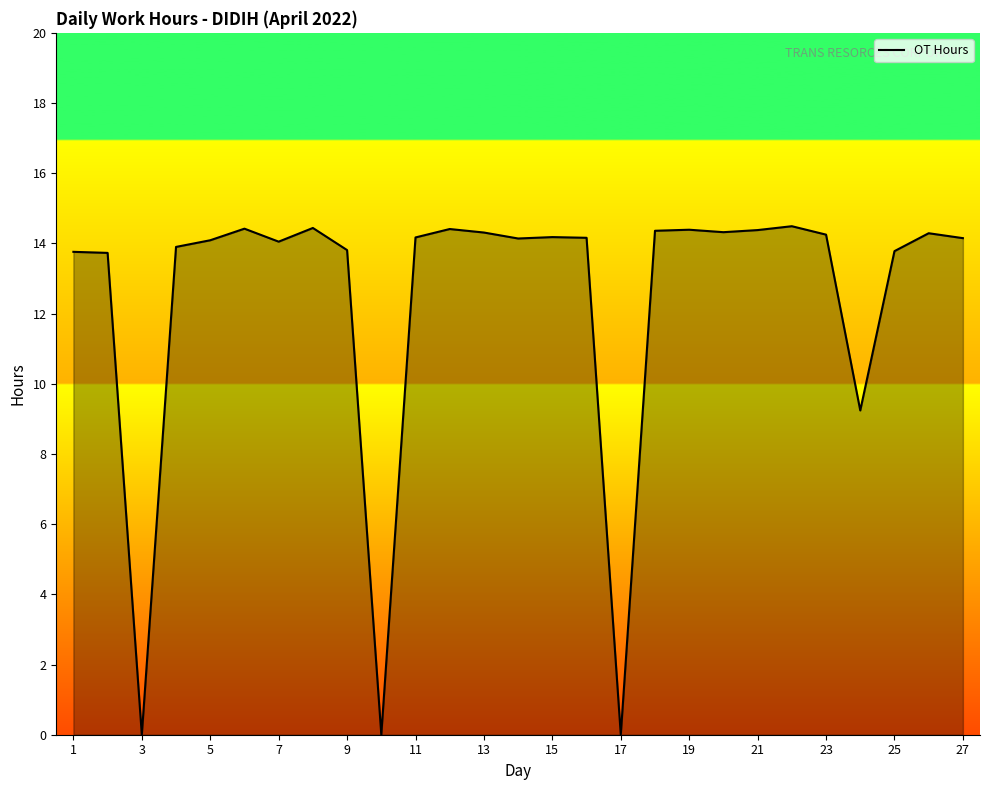

What is the maximum value shown in the chart?

14.5